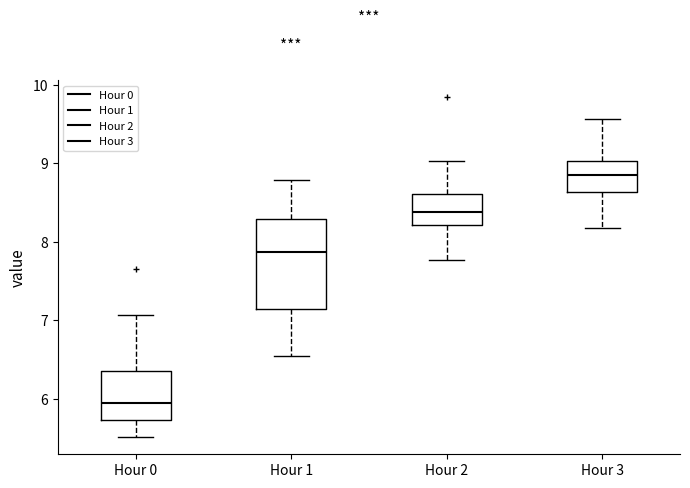

Which box is the tallest, from its lower edge to its upper edge?

Hour 1